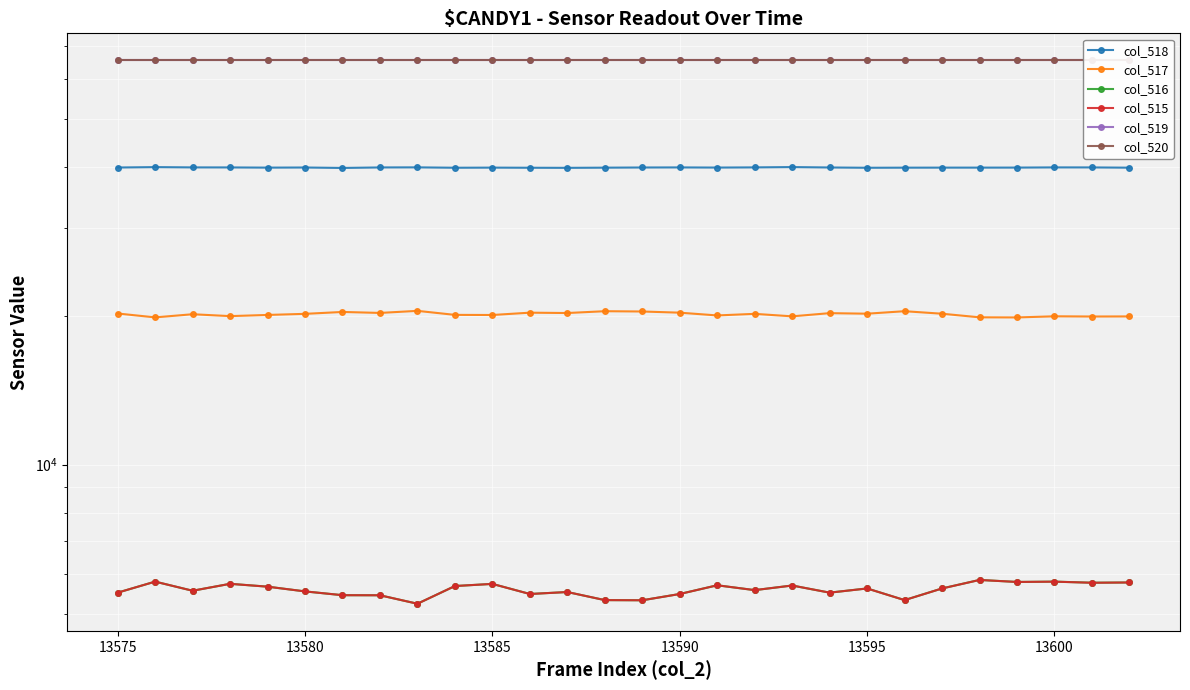

In col_515, how many points are higher than both neighbors (excluding endpoints)?

9